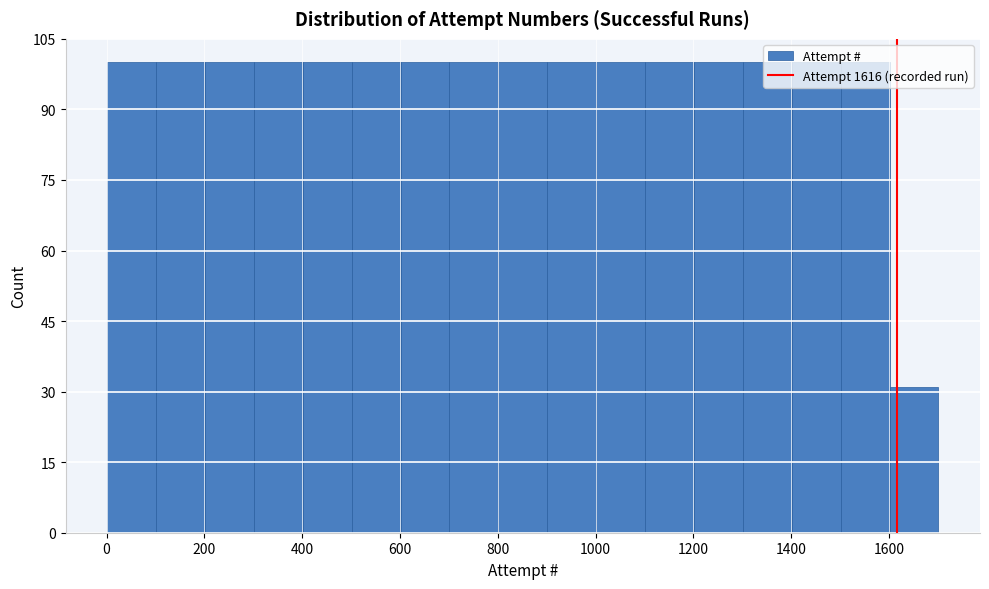

Reading left to right, transcribe this chart: for each bar, give the range it covers on the x-axis and its height. Neither the bar edges nor the heights are printed on the chart, so give them approximately, as read against the axes.

0 to 100: 100
100 to 200: 100
200 to 300: 100
300 to 400: 100
400 to 500: 100
500 to 600: 100
600 to 700: 100
700 to 800: 100
800 to 900: 100
900 to 1000: 100
1000 to 1100: 100
1100 to 1200: 100
1200 to 1300: 100
1300 to 1400: 100
1400 to 1500: 100
1500 to 1600: 100
1600 to 1700: 32